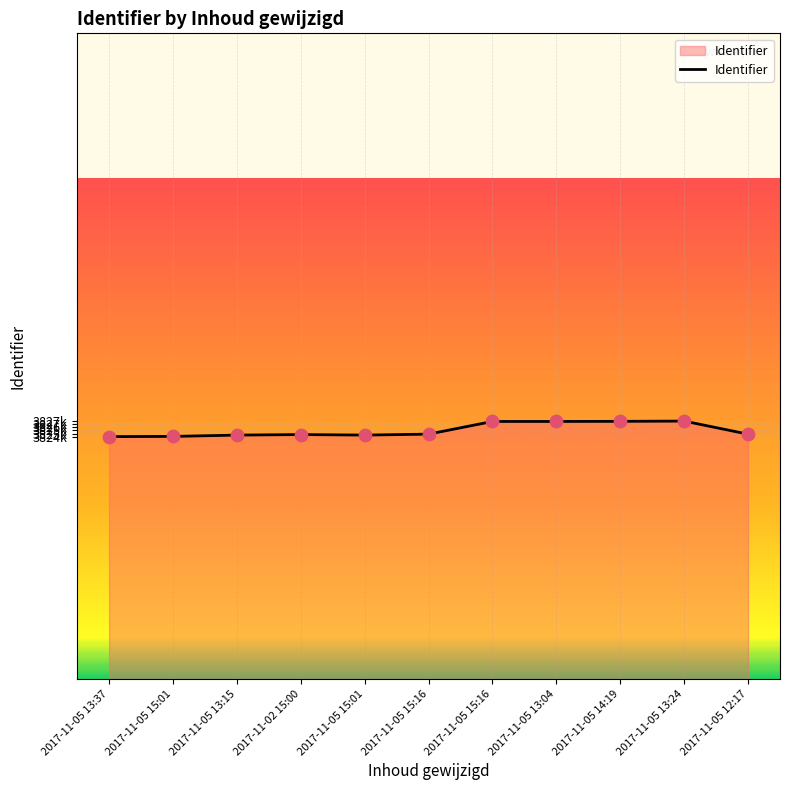

Is this an area chart (filled region under the line)?

Yes